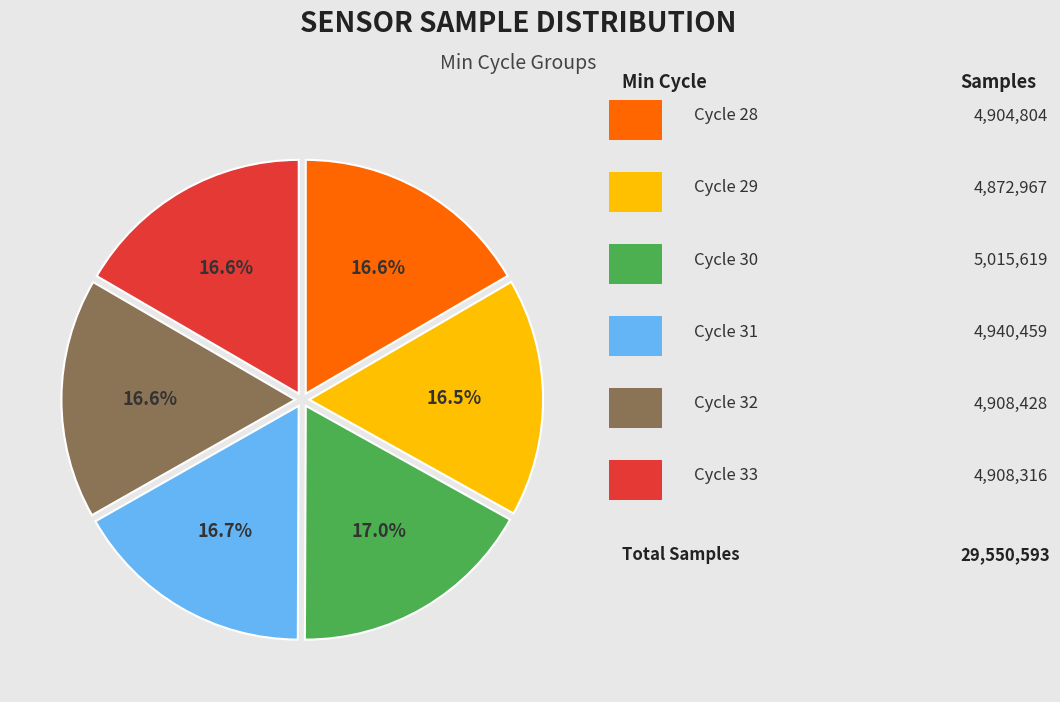

Is there a majority slice in this chart?

No